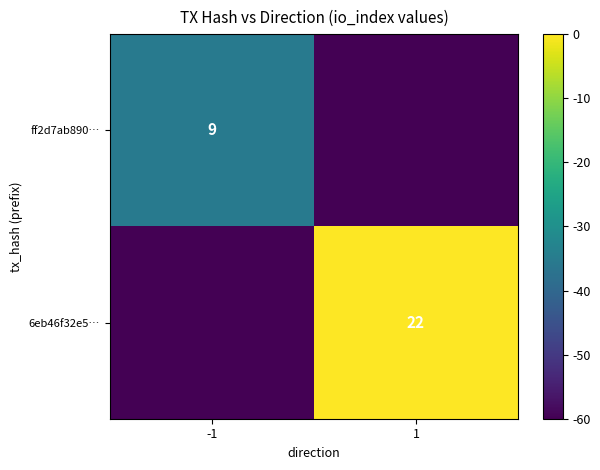

The value of 6eb46f32e5… at 1 is 34. True or false?

False